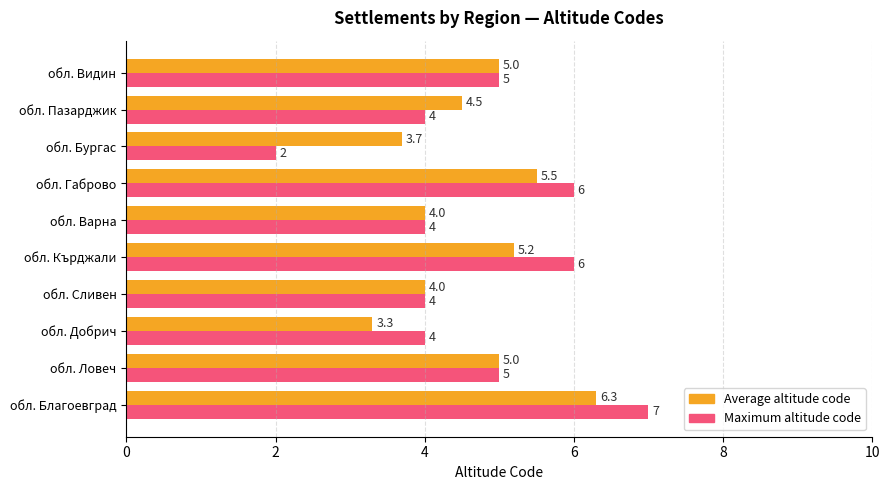

List the series in order of their peak value, lowest first.

Average altitude code, Maximum altitude code